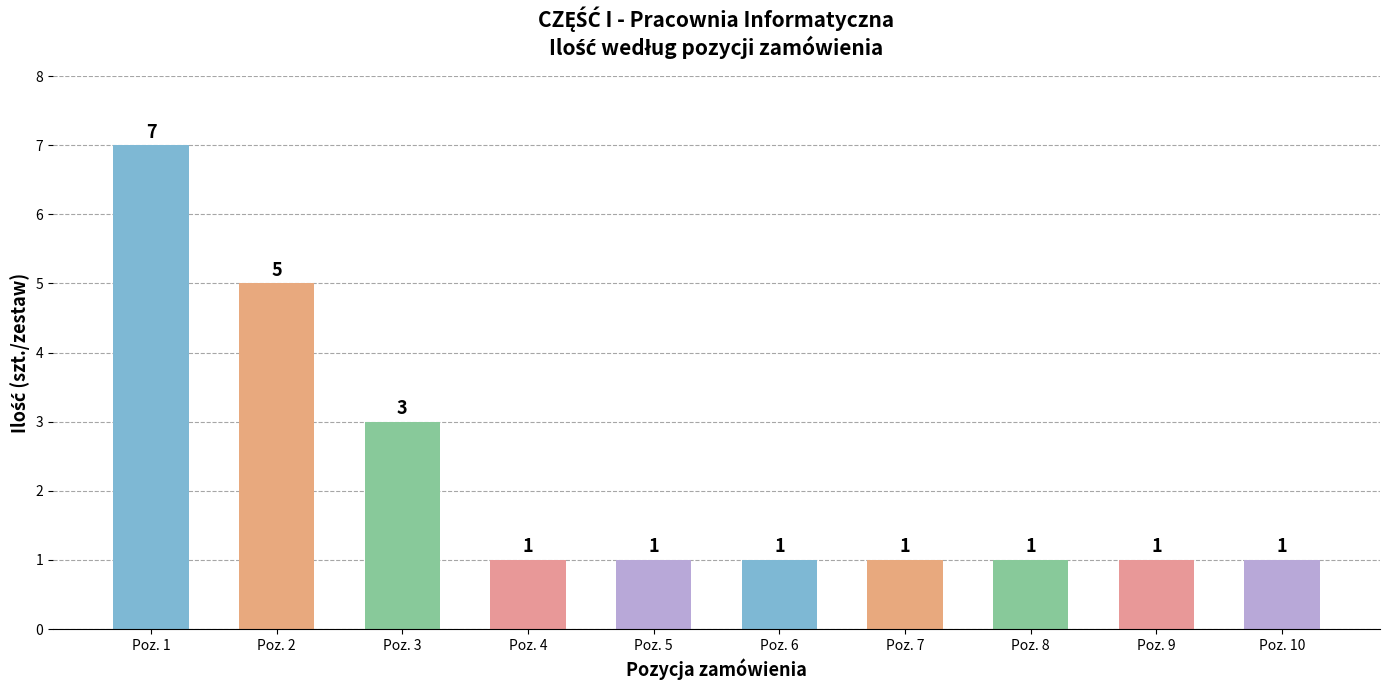

How many bars are there in total?

10